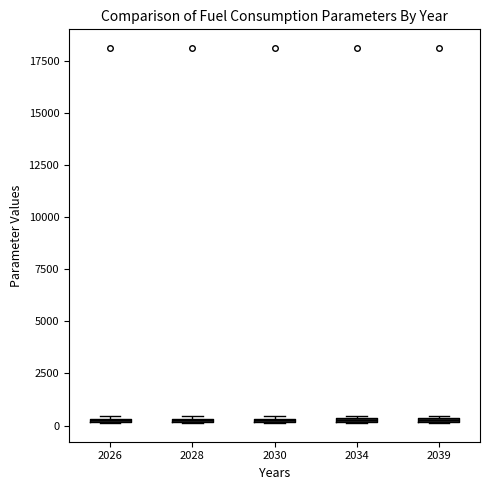

Where is the upper edge of the box at x = 2026 on the y-axis? The values are not printed on the chart, so give them approximately, as read against the axis.

500